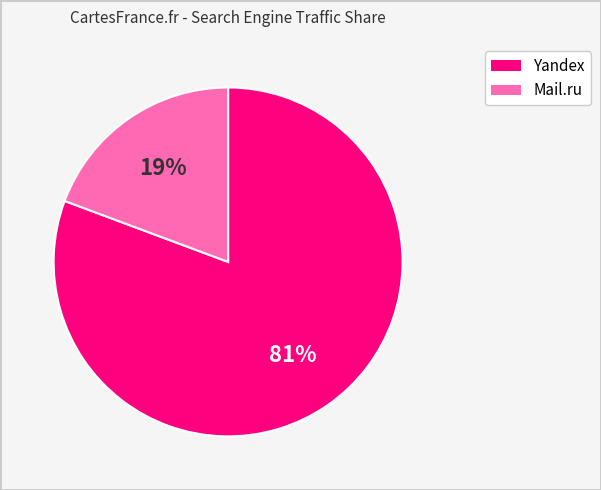

Is there any slice that represents more than half of the pie?

Yes